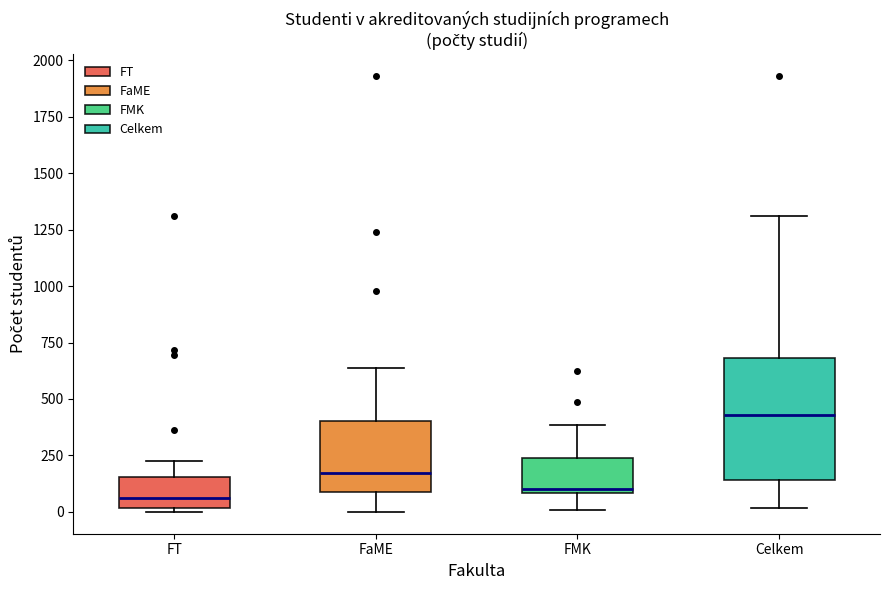

Where does the median line of the box for FT sit on the y-axis? The values are not printed on the chart, so give them approximately, as read against the axis.

50